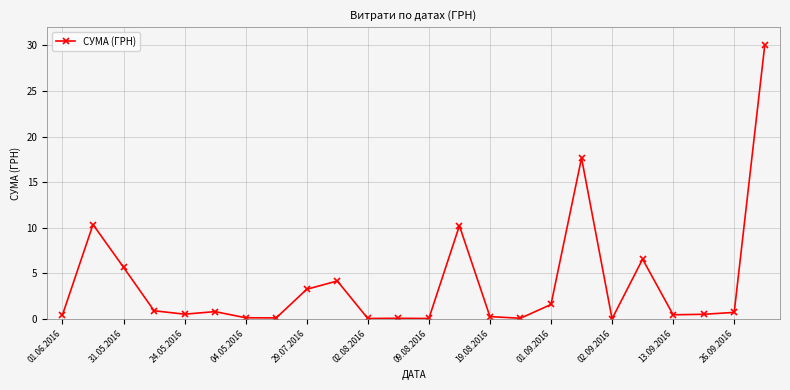

What is the greatest value displayed?

30.0